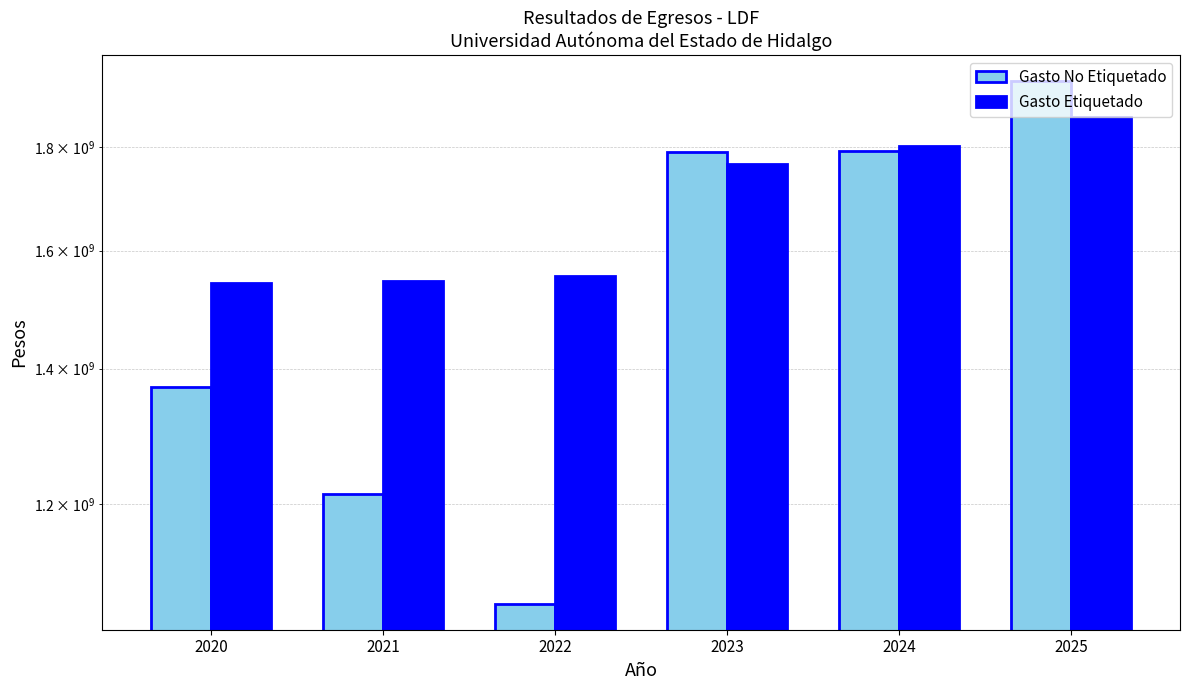

Is the value of Gasto No Etiquetado at 2020 greater than the value of Gasto Etiquetado at 2024?

No